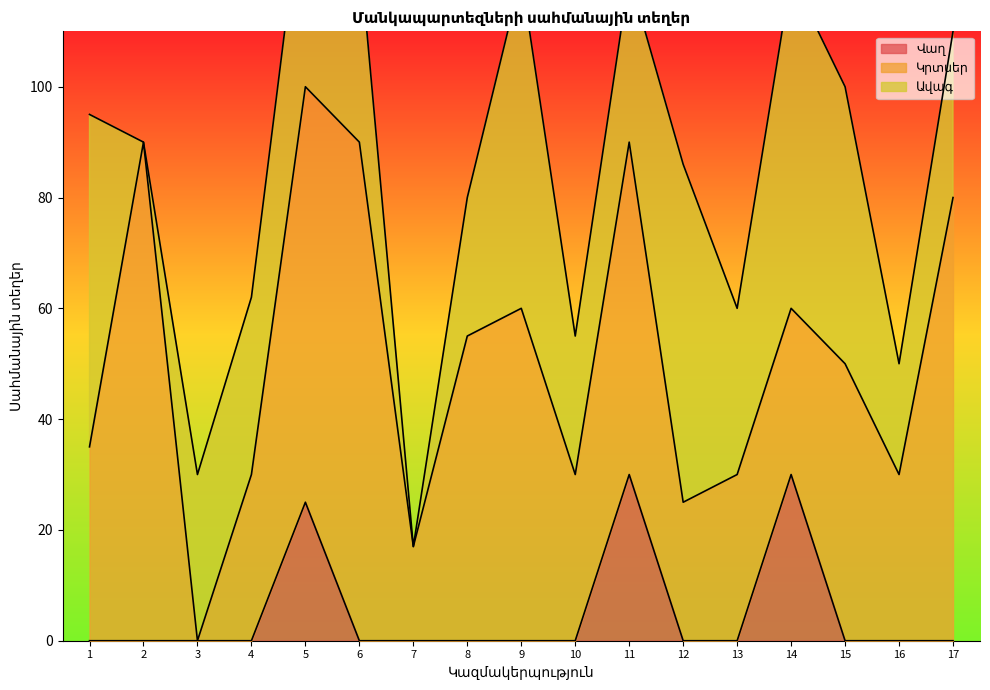

Reading left to right, what are all the values shown in this chart?

Վաղ: 0	0	0	0	25	0	0	0	0	0	30	0	0	30	0	0	0
Կրտսեր: 35	90	0	30	75	90	17	55	60	30	60	25	30	30	50	30	80
Ավագ: 60	0	30	32	40	35	0	25	60	25	30	61	30	60	50	20	30